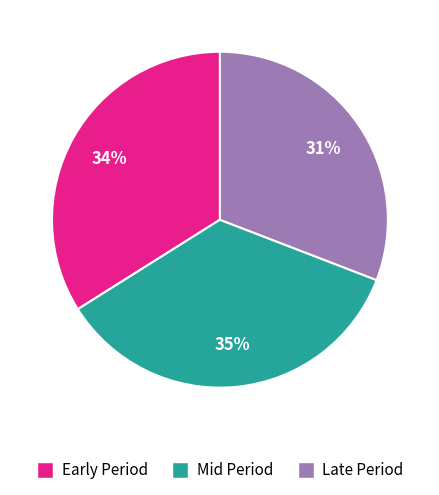

To the nearest percent, what is the difference between the largest and smallest slice percentages?

4%